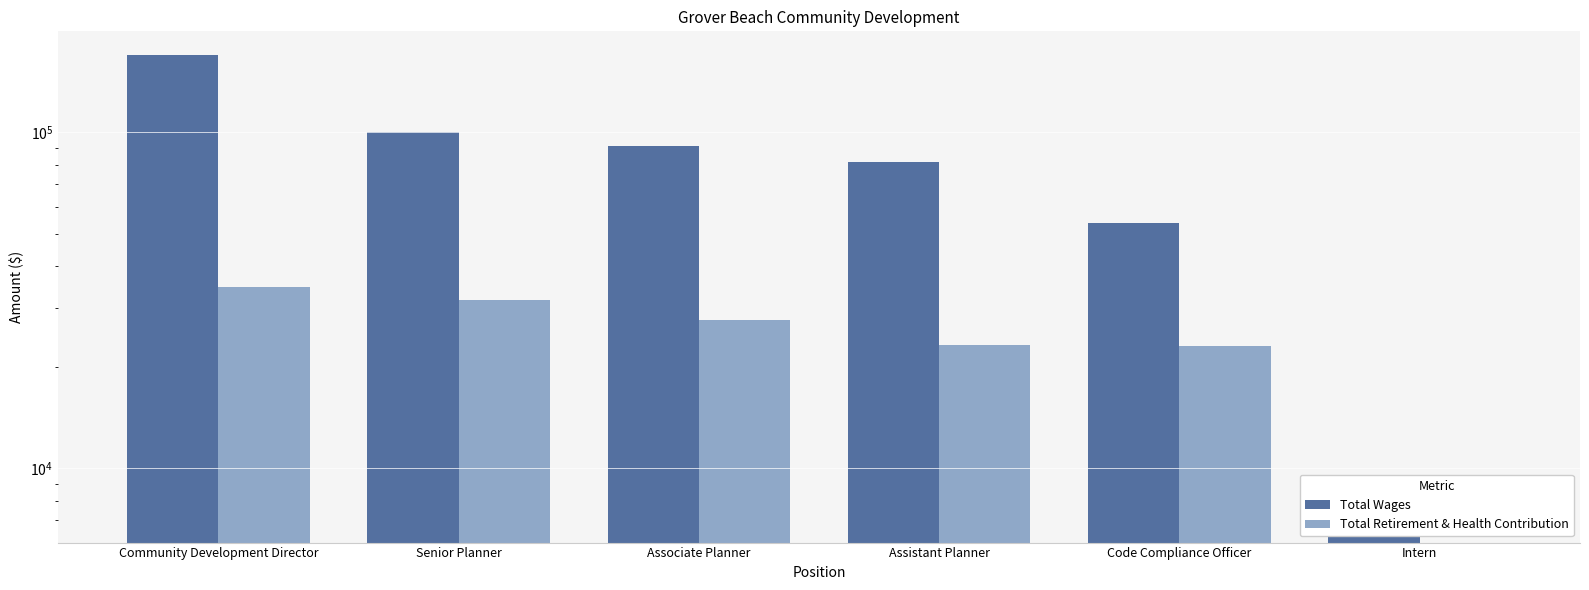

Reading left to right, what are all the values shown in this chart?

Total Wages: Community Development Director=170523	Senior Planner=100075	Associate Planner=90953	Assistant Planner=81865	Code Compliance Officer=53578	Intern=7050
Total Retirement & Health Contribution: Community Development Director=34771	Senior Planner=31747	Associate Planner=27716	Assistant Planner=23336	Code Compliance Officer=23126	Intern=0